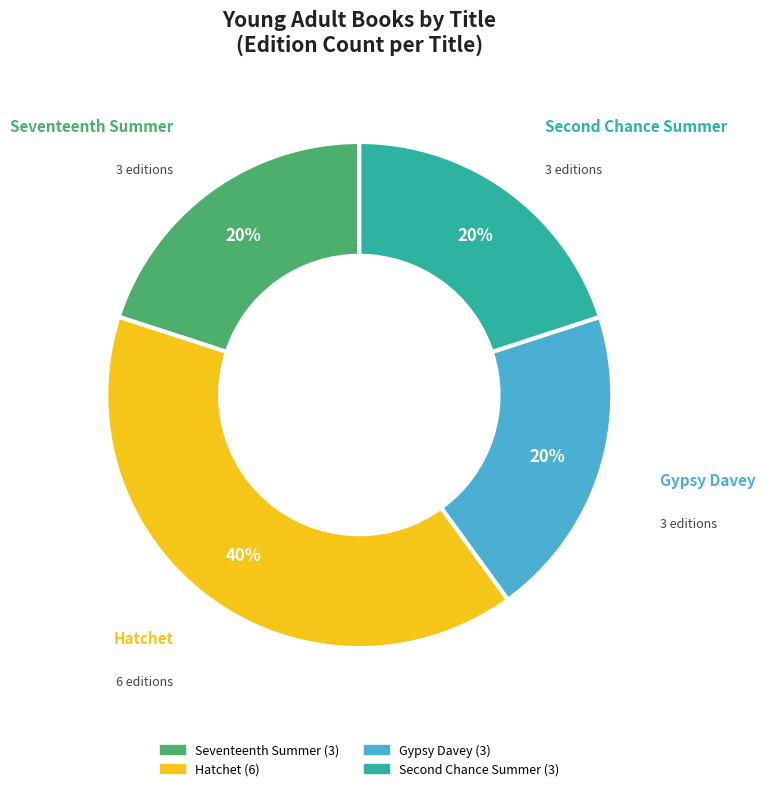

To the nearest percent, what percentage of the pie is Gypsy Davey?

20%